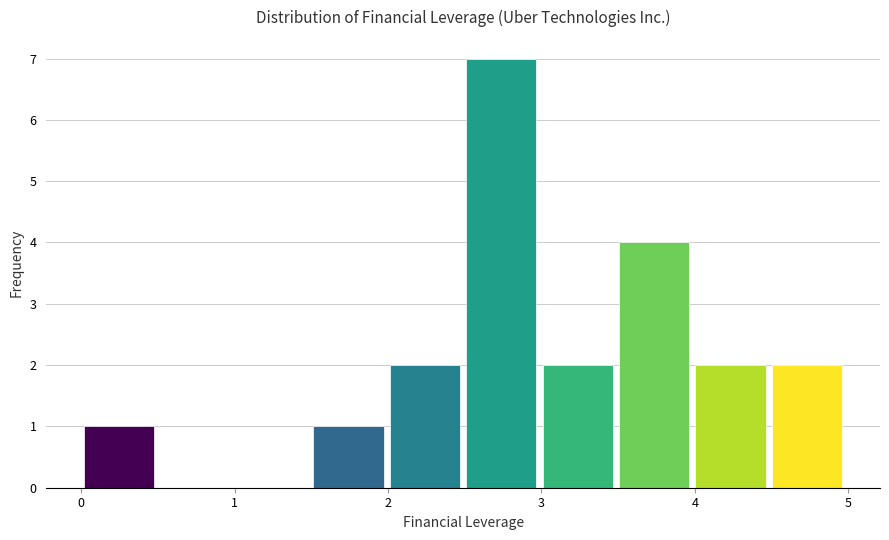

Over which range of the x-axis is the bar tallest?

2.5 to 3.0